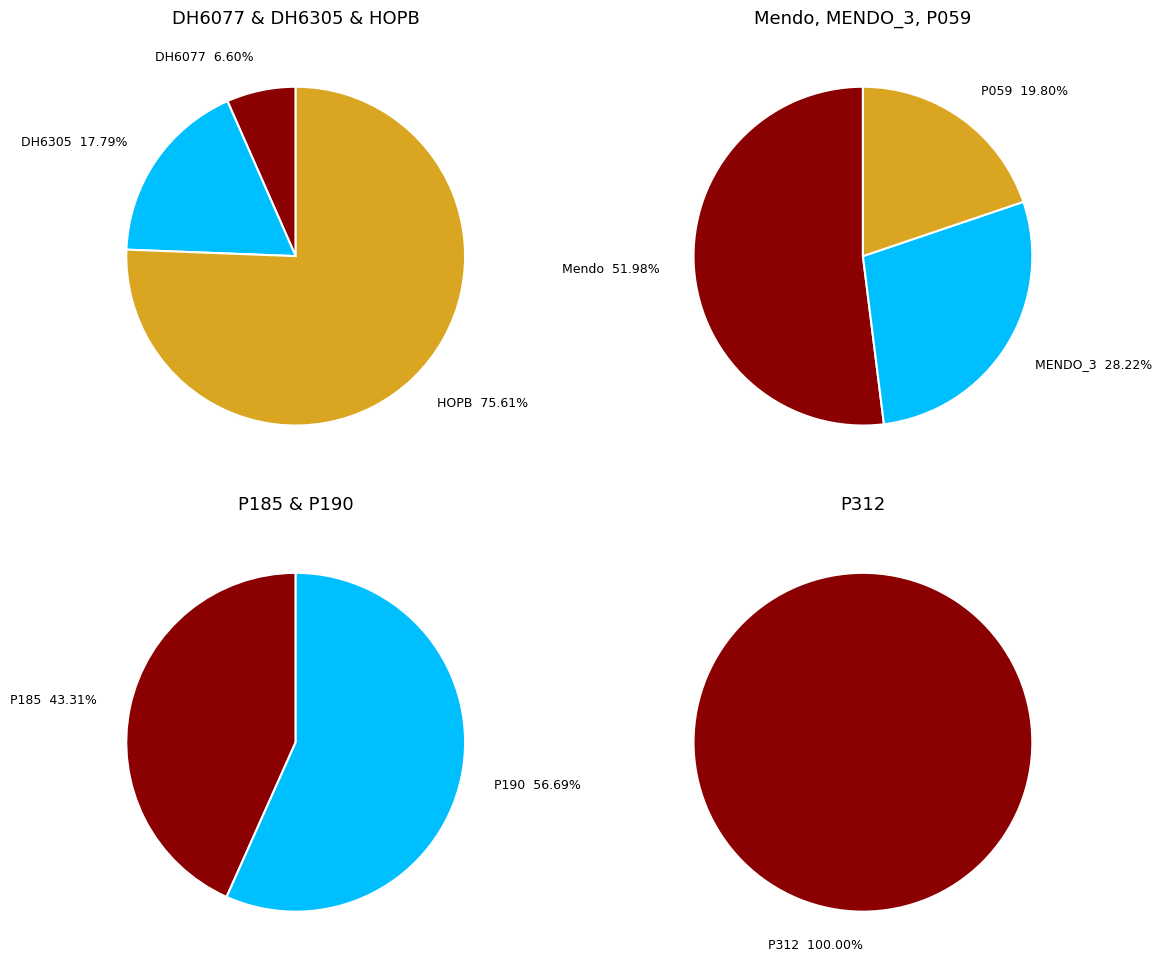

Is it true that DH6305 is 1% of the pie?

False